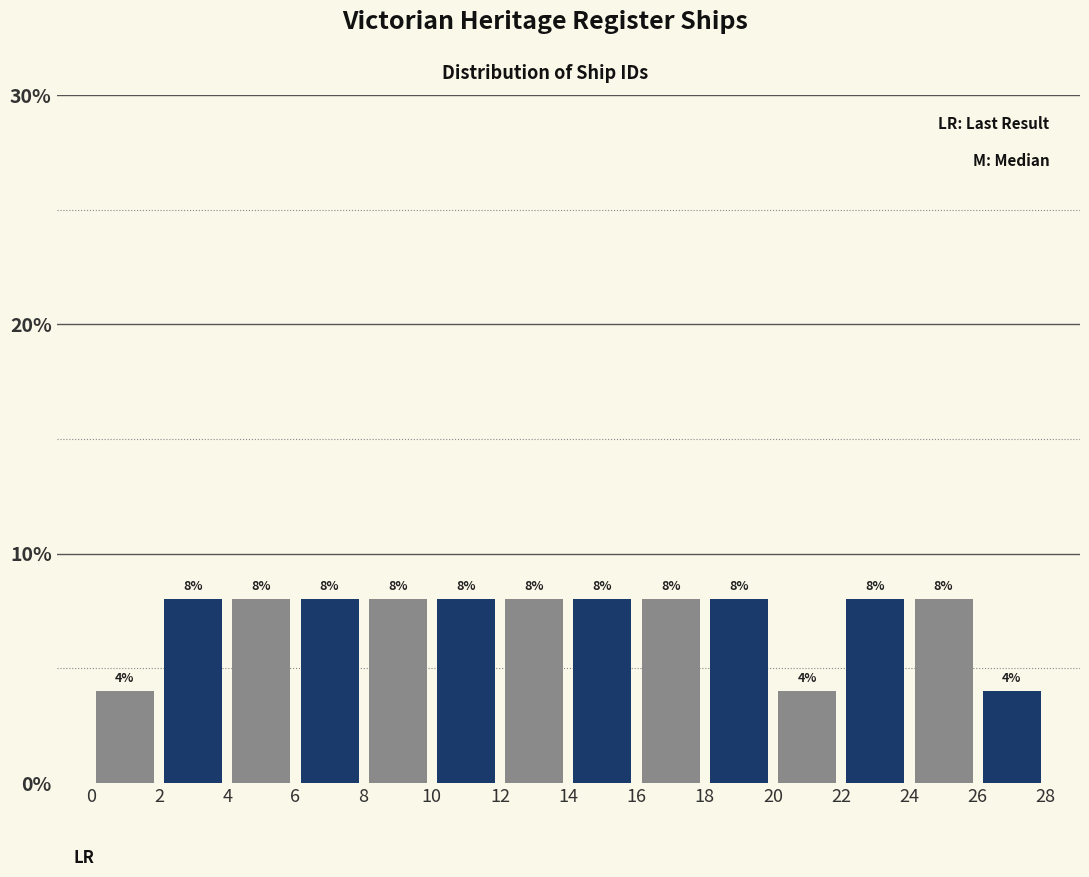

Reading left to right, list every bar in this chart as the range it spans on the x-axis followed by its height.

0 to 2: 4
2 to 4: 8
4 to 6: 8
6 to 8: 8
8 to 10: 8
10 to 12: 8
12 to 14: 8
14 to 16: 8
16 to 18: 8
18 to 20: 8
20 to 22: 4
22 to 24: 8
24 to 26: 8
26 to 28: 4